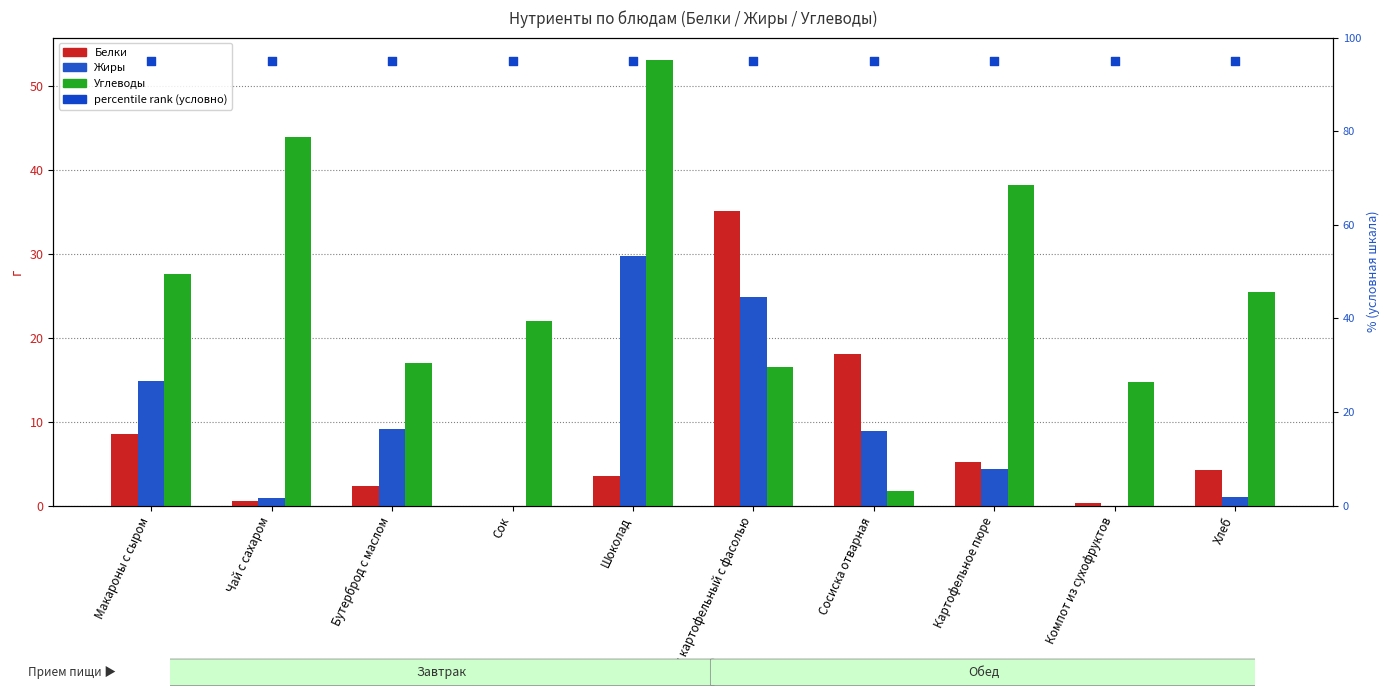

What are all the series names shown in the legend?

Белки, Жиры, Углеводы, percentile rank